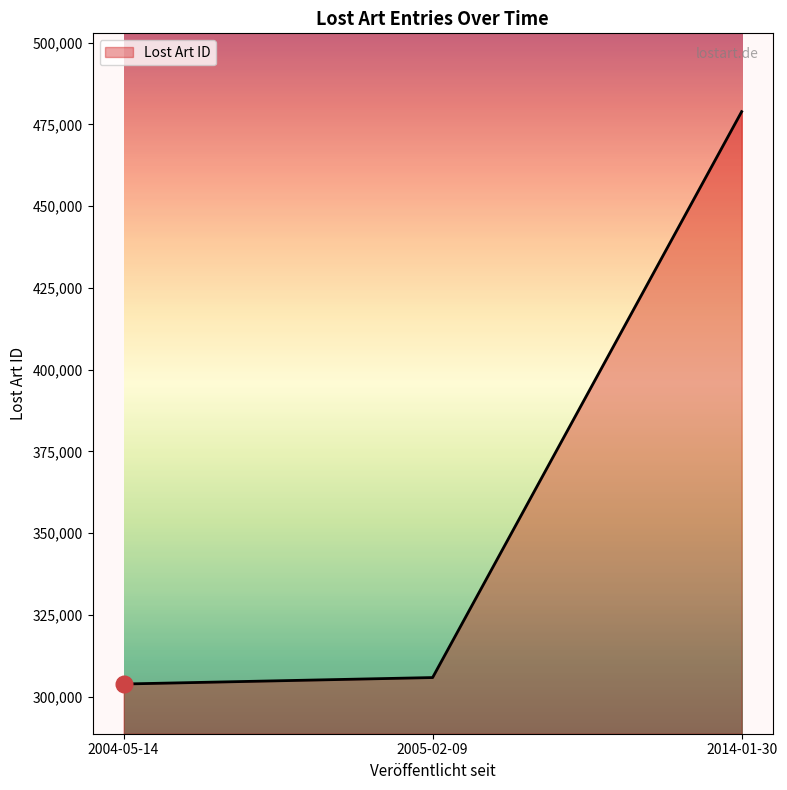

Between 2014-01-30 and 2005-02-09, which is larger?

2014-01-30